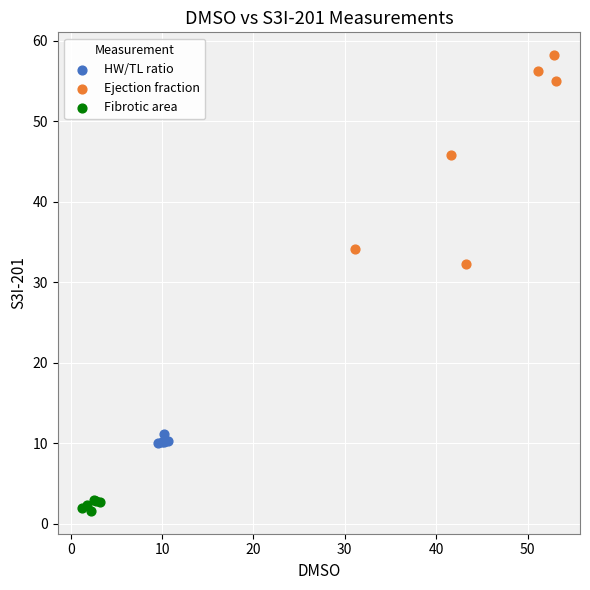

Which series contains the lowest Y value?

Fibrotic area